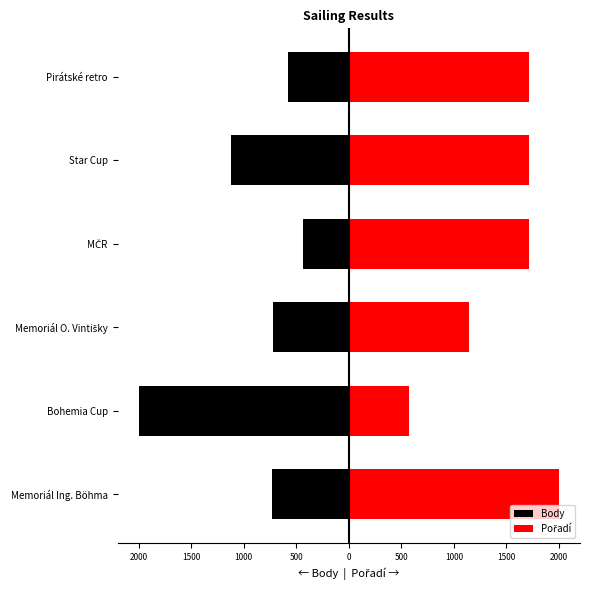

Is it true that Body equals -581.3 at Pirátské retro?

True